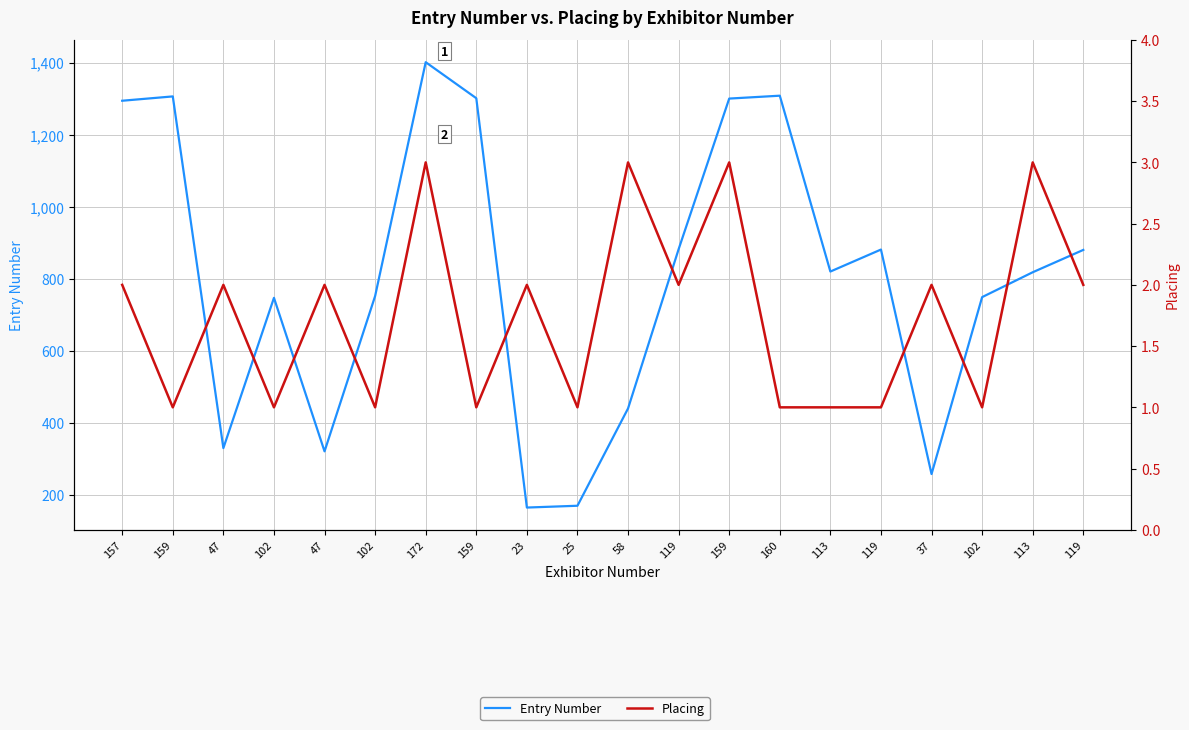

At which label is Placing closest to 2?

157